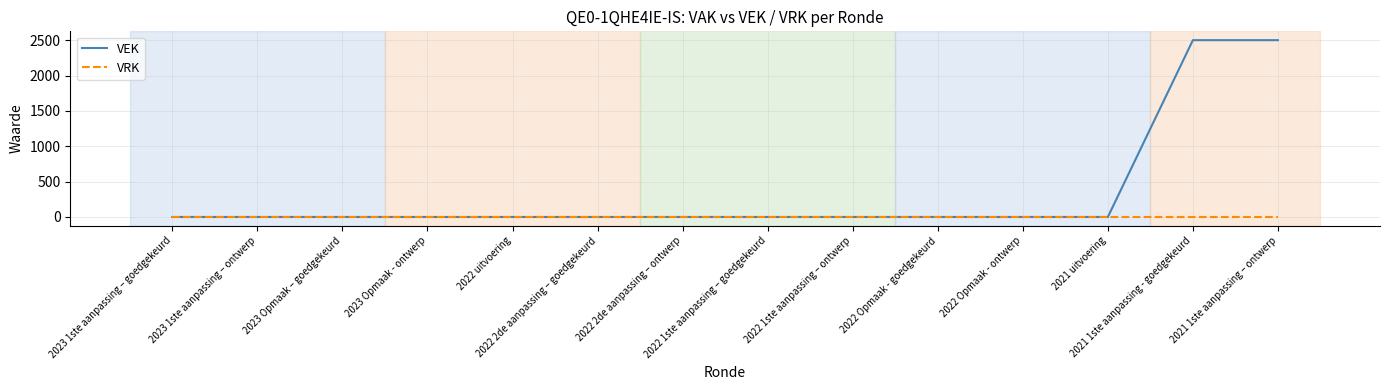

True or false: VRK has a value of 0 at 2022 Opmaak - ontwerp.

True